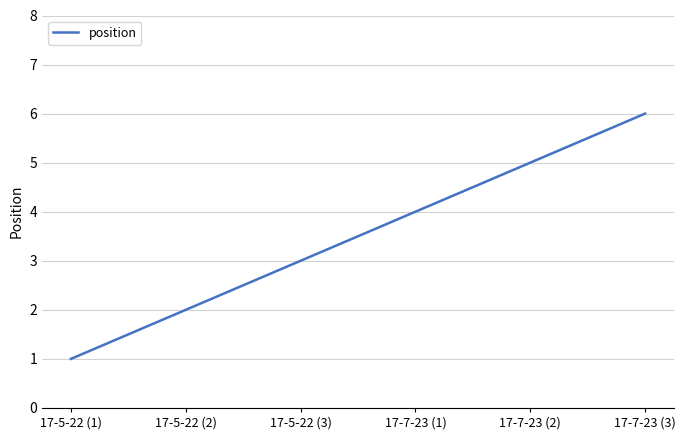

Between 17-7-23 (2) and 17-5-22 (1), which is larger?

17-7-23 (2)